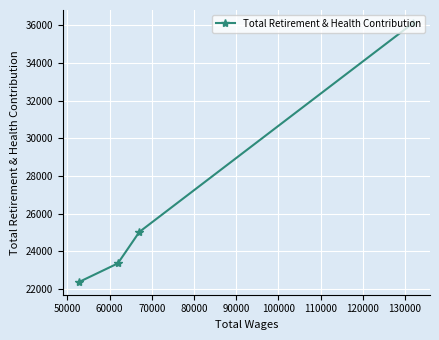

What is the smallest value displayed?

22391